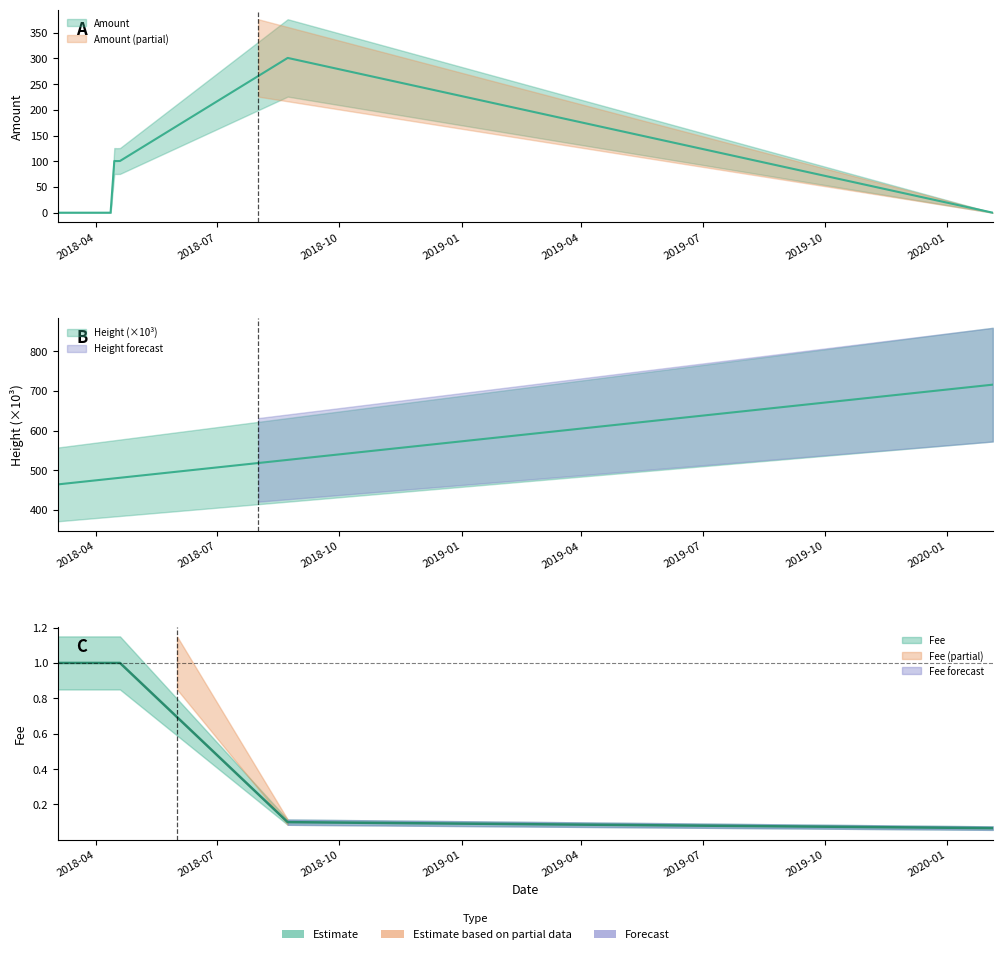

What is the sum of all Height_scaled values?

4554.8